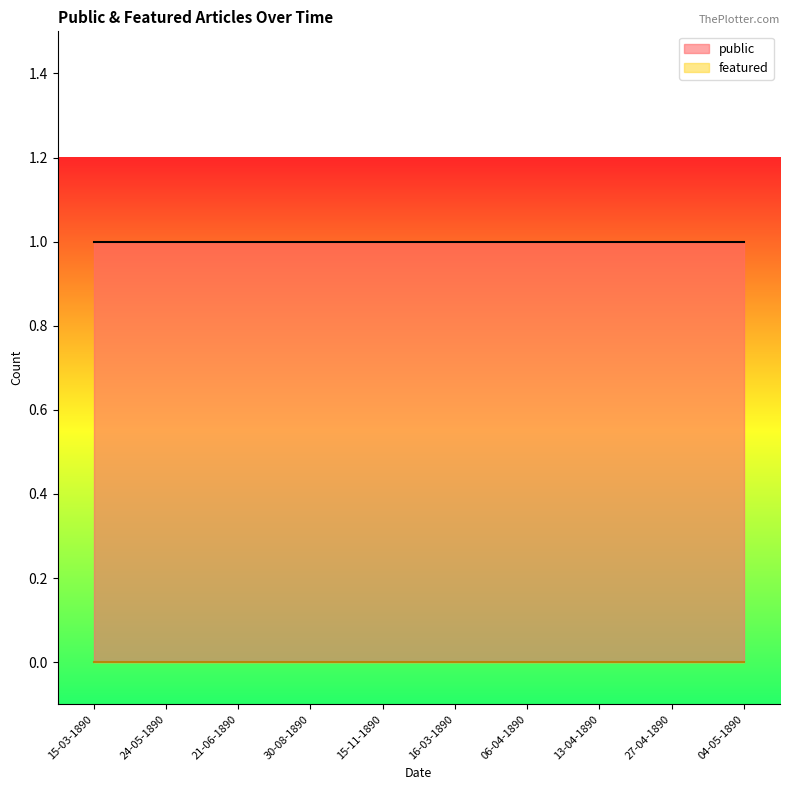

Is the value of public at 15-03-1890 greater than the value of featured at 13-04-1890?

Yes